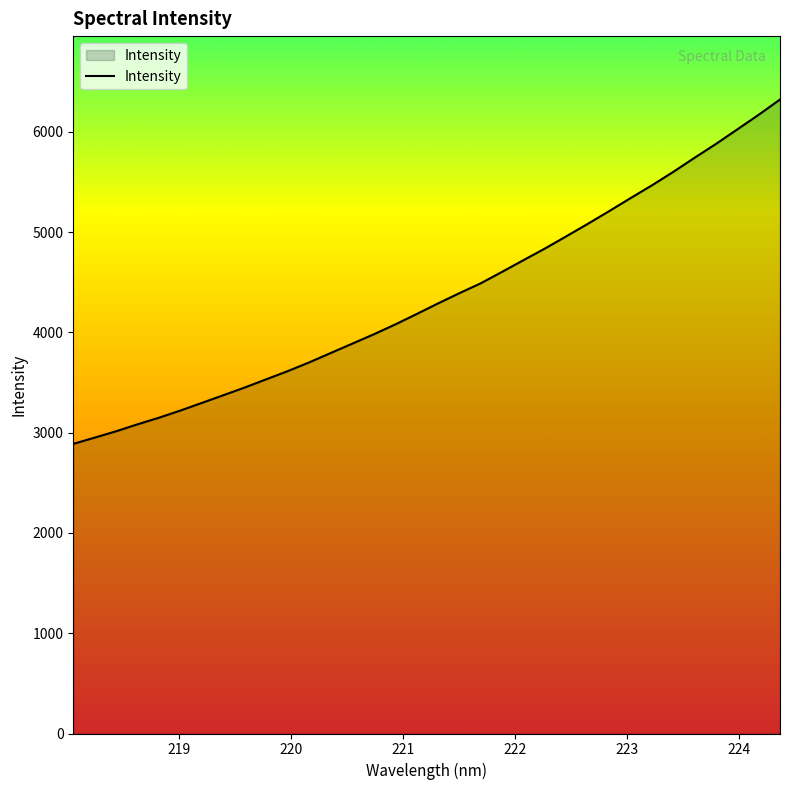

What is the minimum value shown in the chart?

2888.4